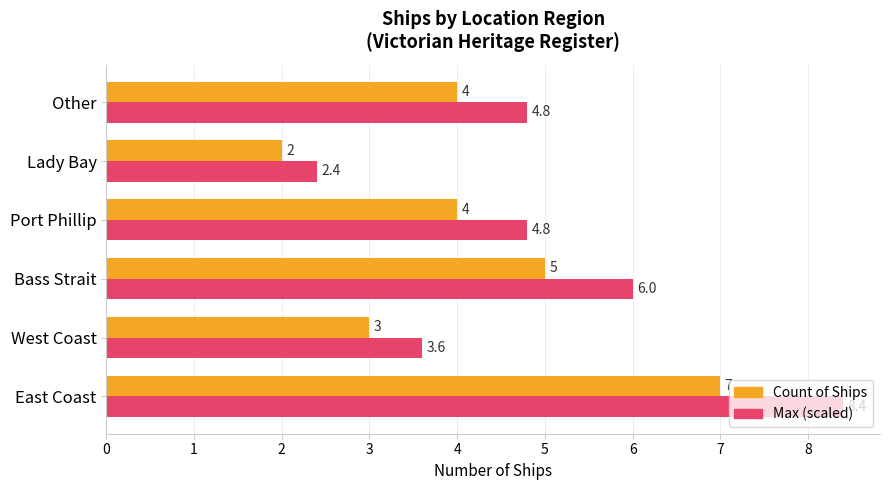

At which category is the sum across all series the highest?

East Coast